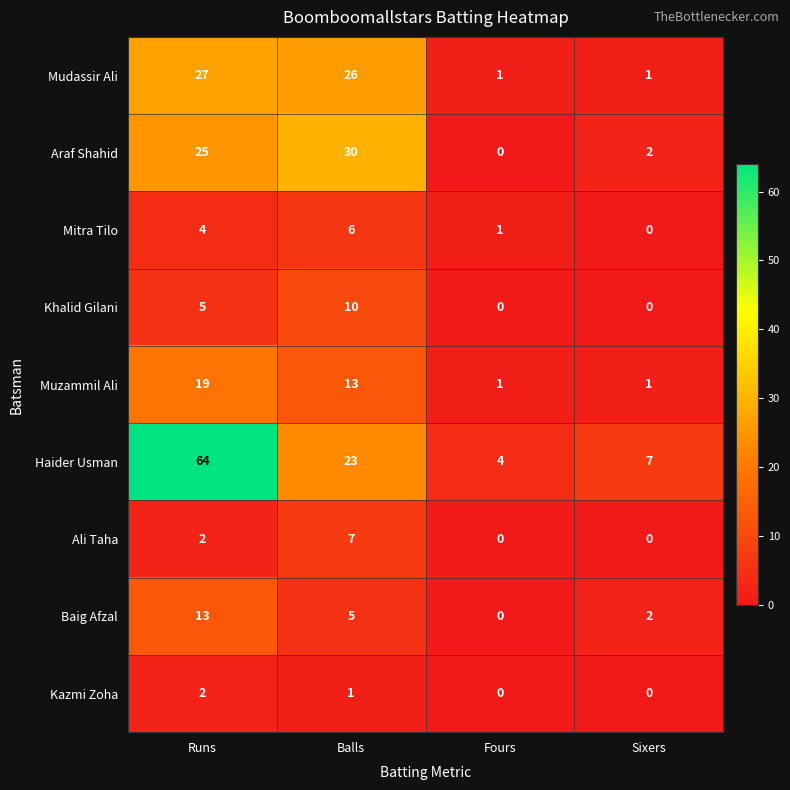

How many categories are shown in the chart?

4